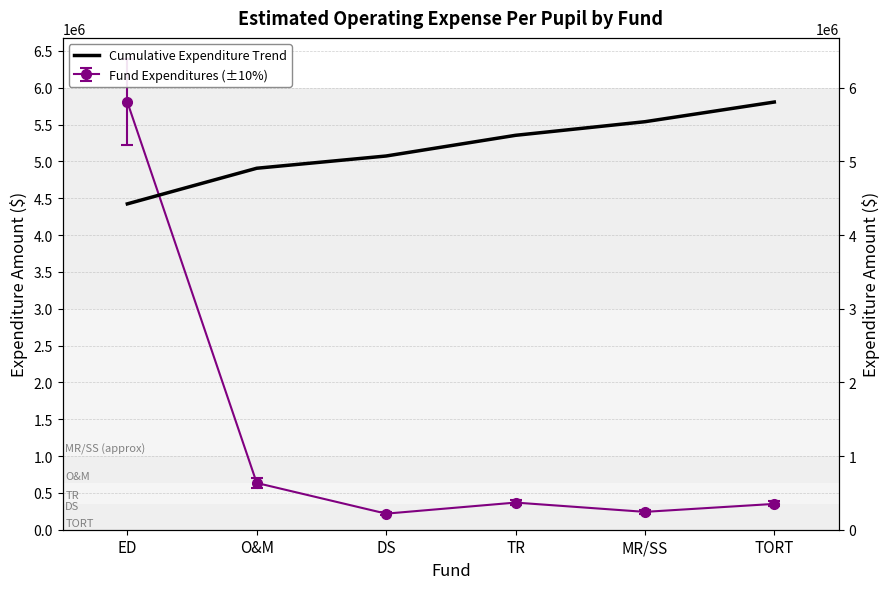

Reading left to right, list all the values displayed in this chart.

ED=4423067.6	O&M=4906554.5	DS=5072852.3	TR=5353575.2	MR/SS=5538205.9	TORT=5805280.0